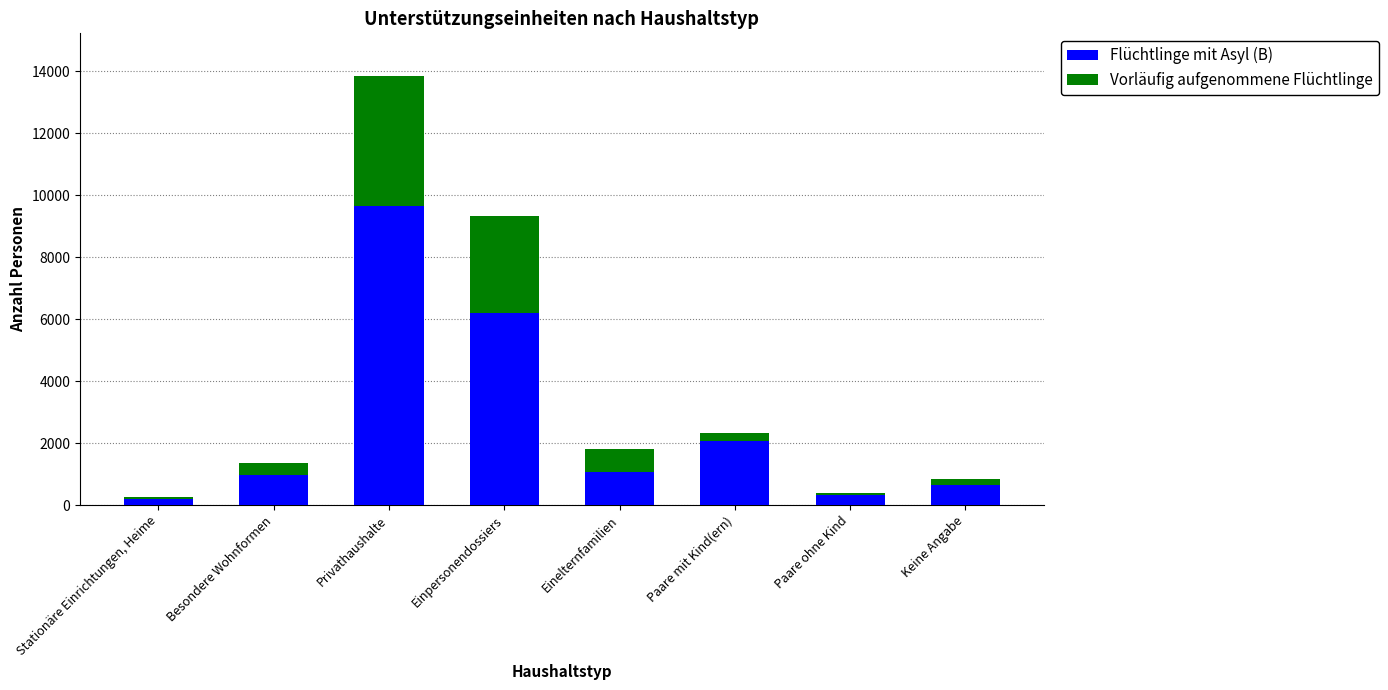

How many bars are there in total?

8